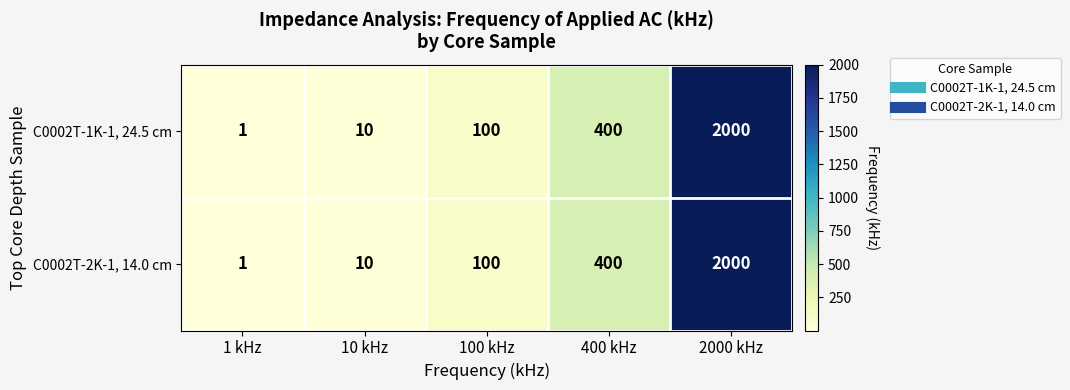

Where is C0002T-1K-1, 24.5 cm nearest to the value 1000?

400 kHz